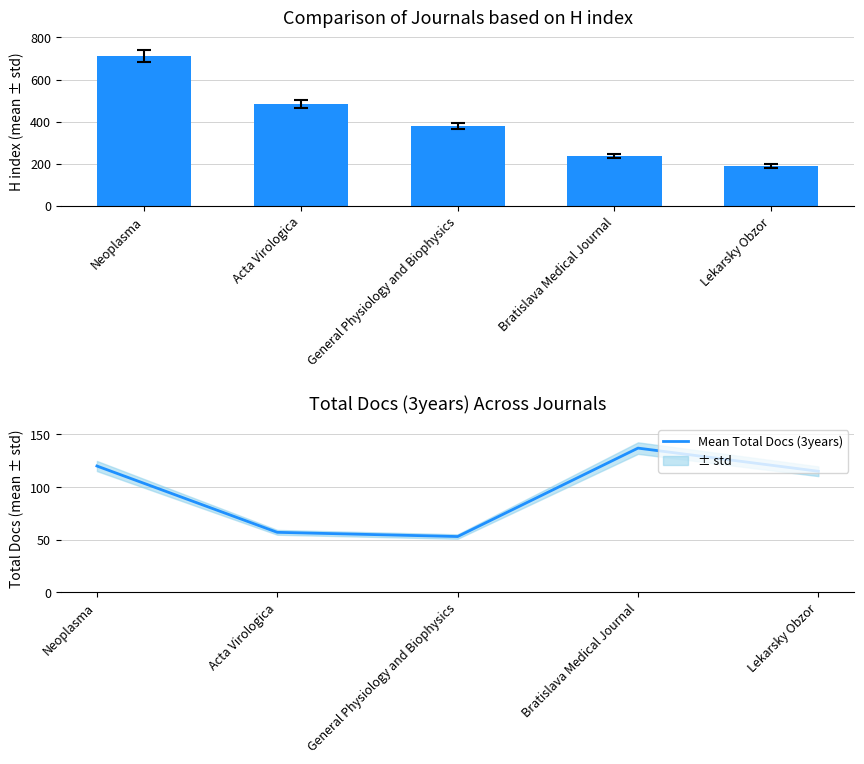

What is the label of the 1st bar from the left?

Neoplasma